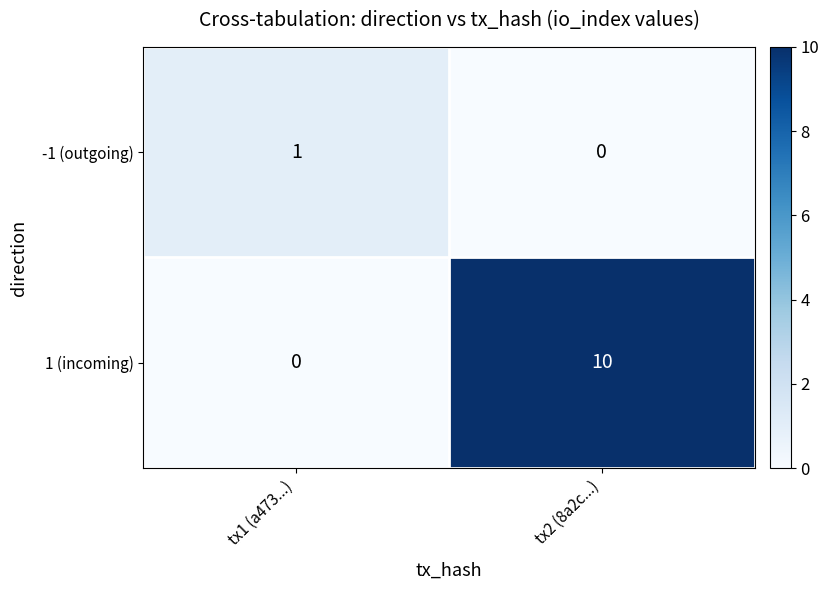

The value of -1 (outgoing) at tx1 (a473...) is 0. True or false?

False